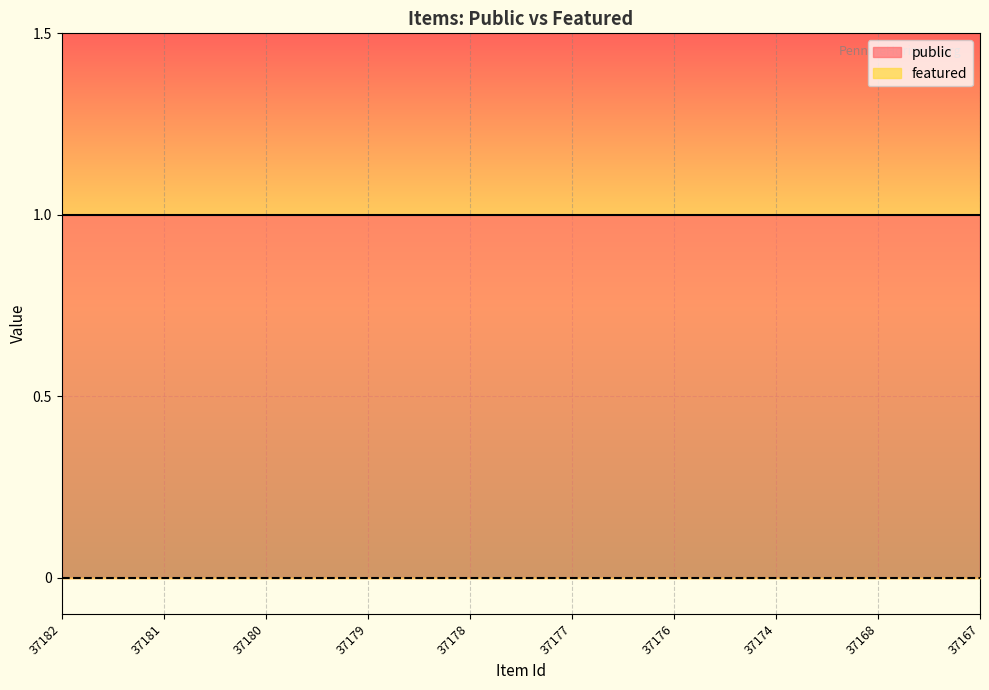

At how many categories does at least one series exceed 0?

10